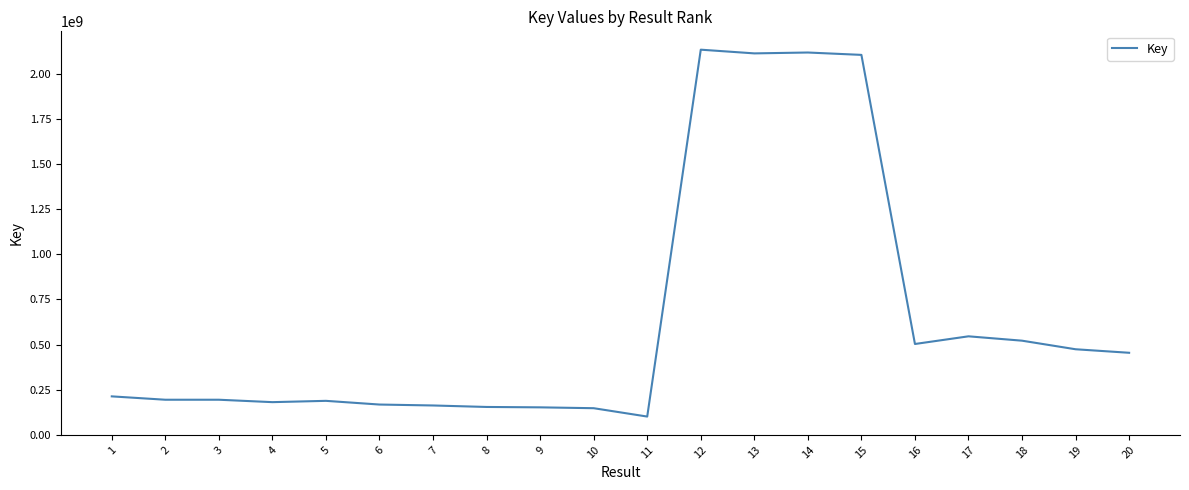

What is the change in value from 14 to 18?

-1598598713